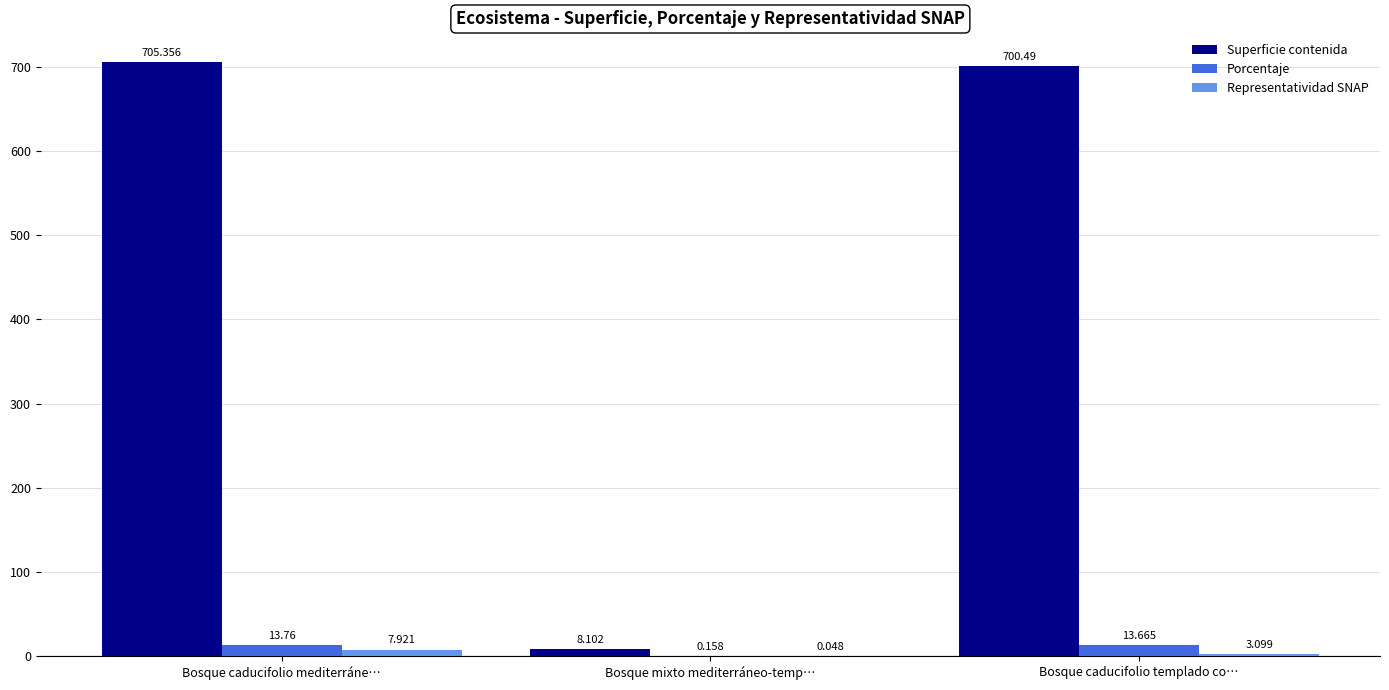

Where is Representatividad SNAP nearest to the value 3?

Bosque caducifolio templado co…